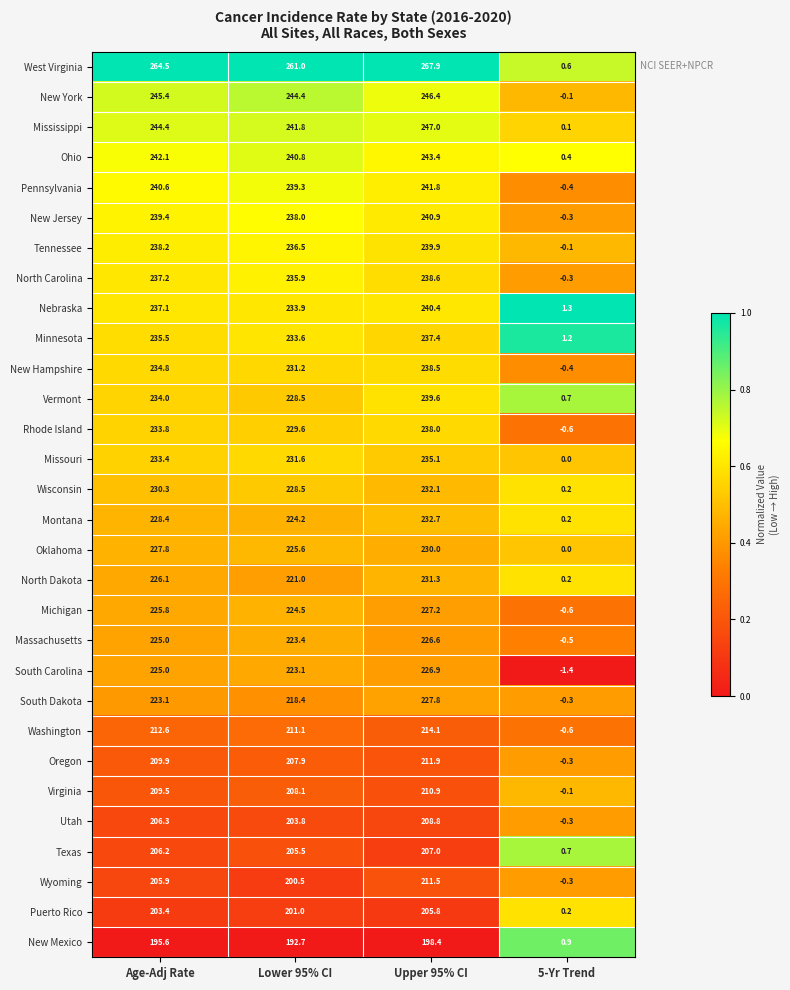

Which series changed the most between Lower 95% CI and Upper 95% CI?

Vermont